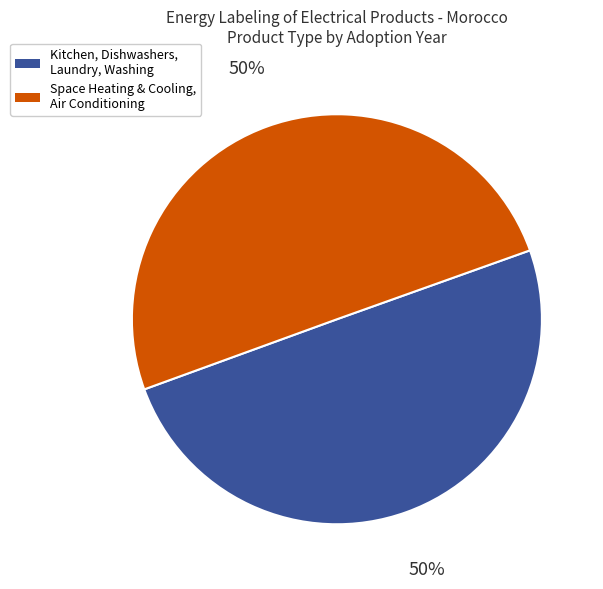

To the nearest percent, what is the average slice percentage?

50%